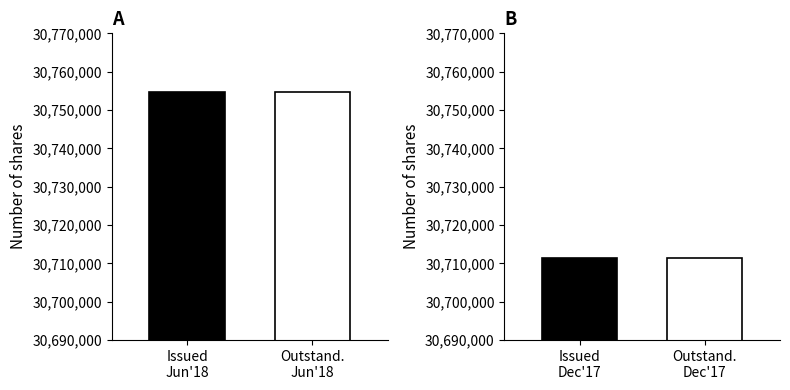

What position from the right is Common stock outstanding (in shares)?

1